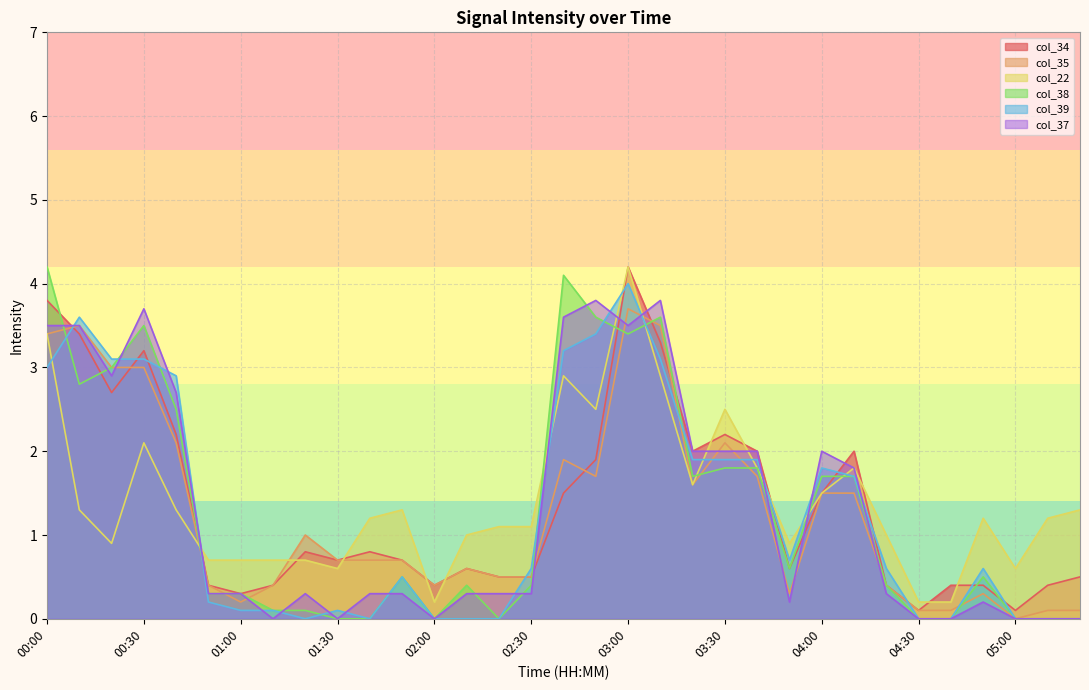

In col_34, how many points are higher than both neighbors (excluding endpoints)?

7